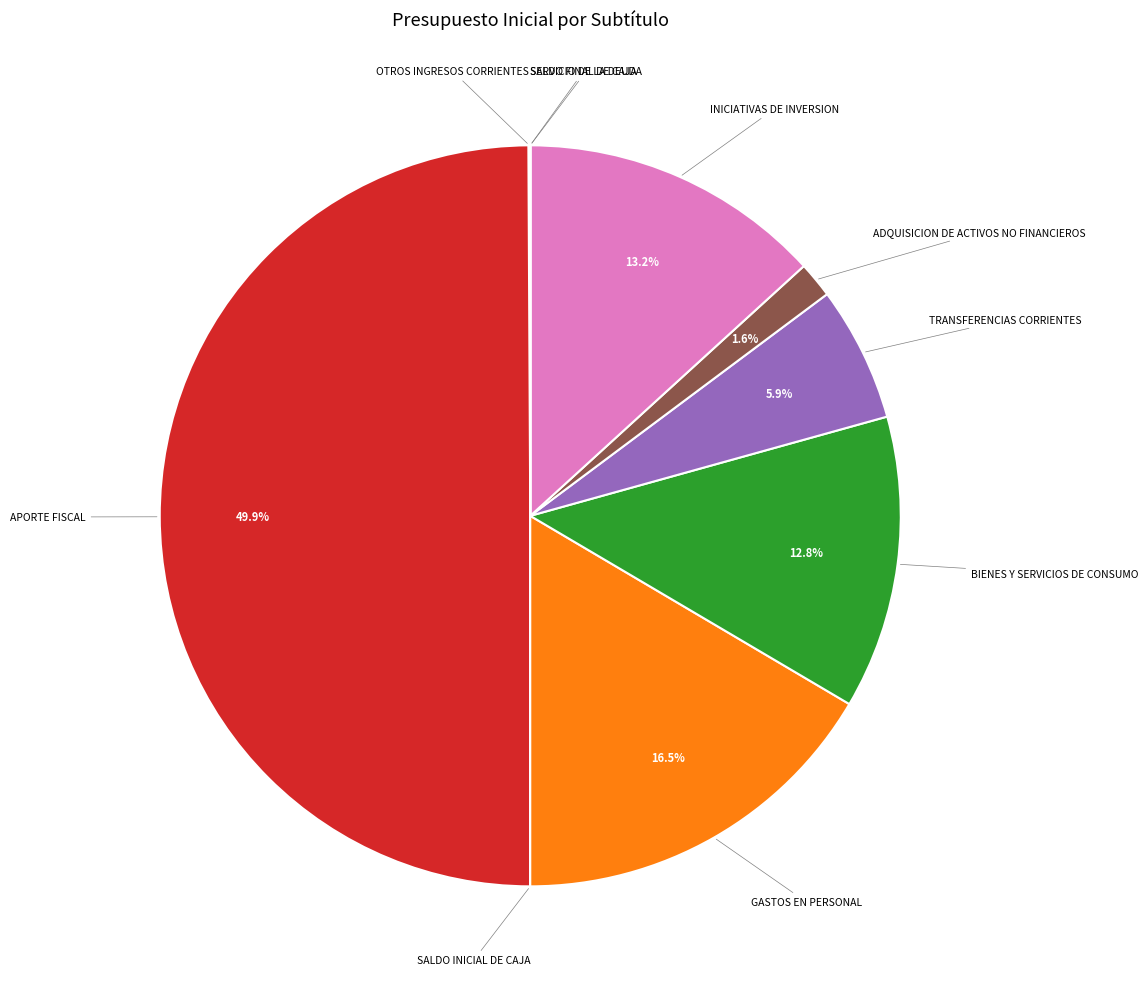

How many segments does this pie chart have?

10